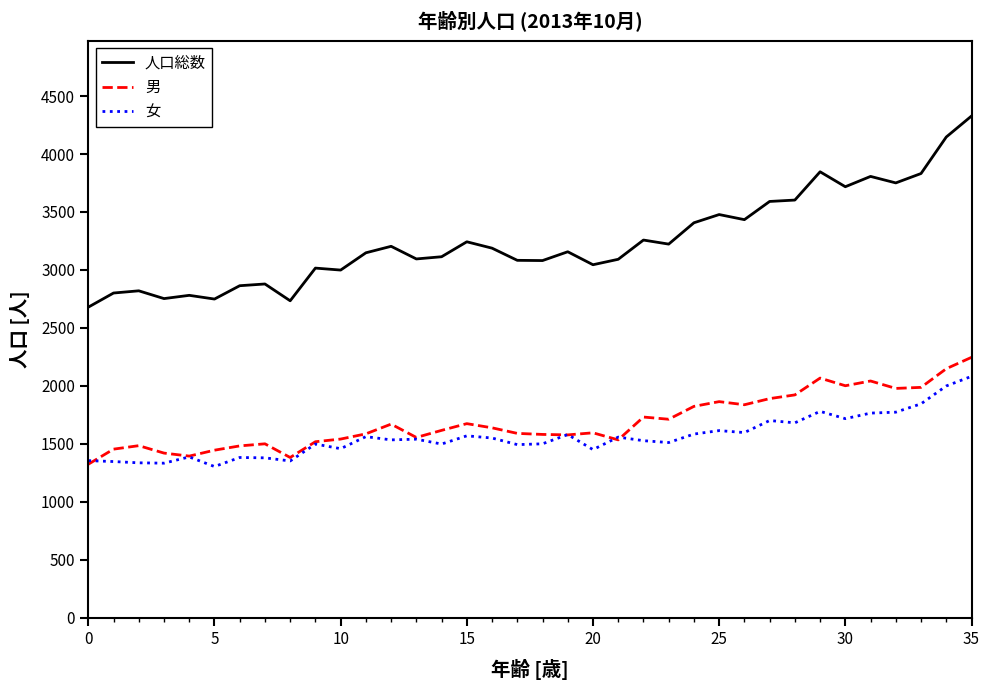

Which series has the largest range (max minus min)?

人口総数